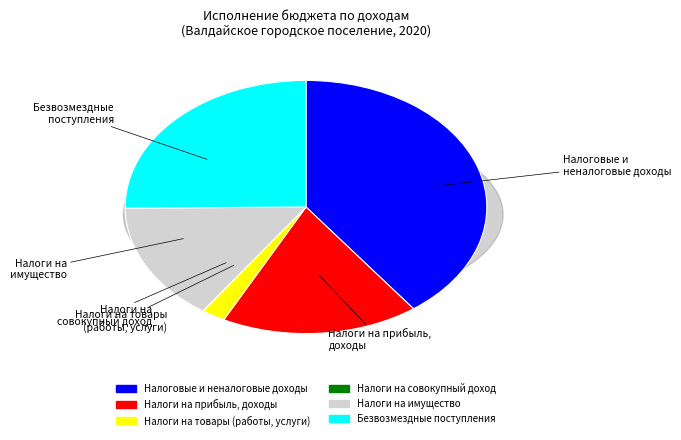

How many segments does this pie chart have?

6